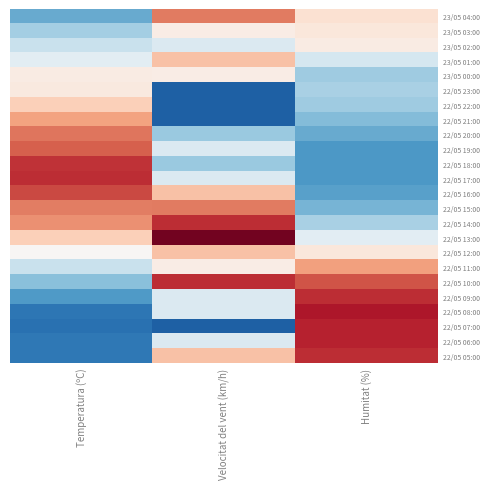

How many data points does each series have?

3